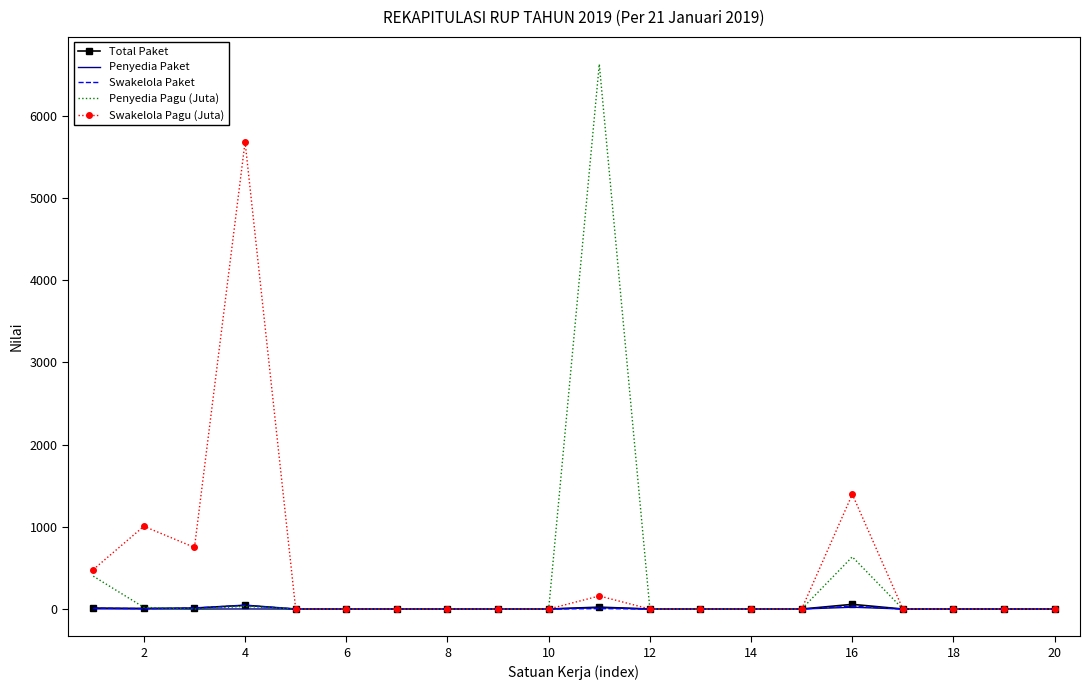

Between 2 and 10, which series saw the biggest shift?

Swakelola Pagu (Juta)